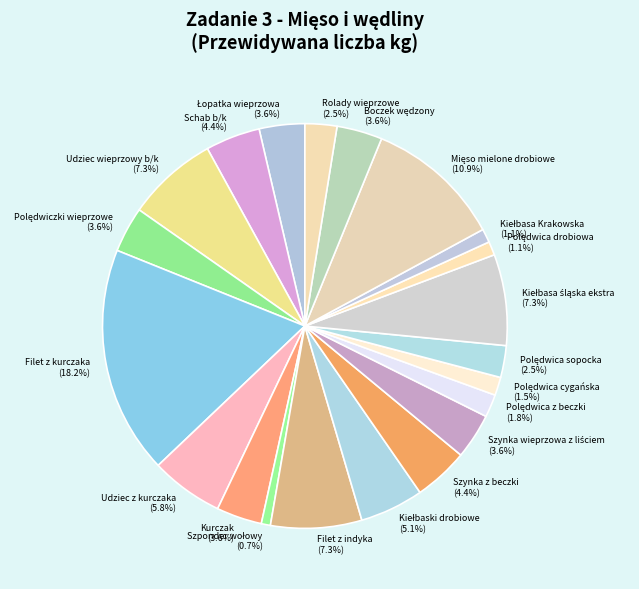

Combined, what portion of the pie is Schab b/k (4.4%) and Udziec z kurczaka (5.8%)?

10.2%